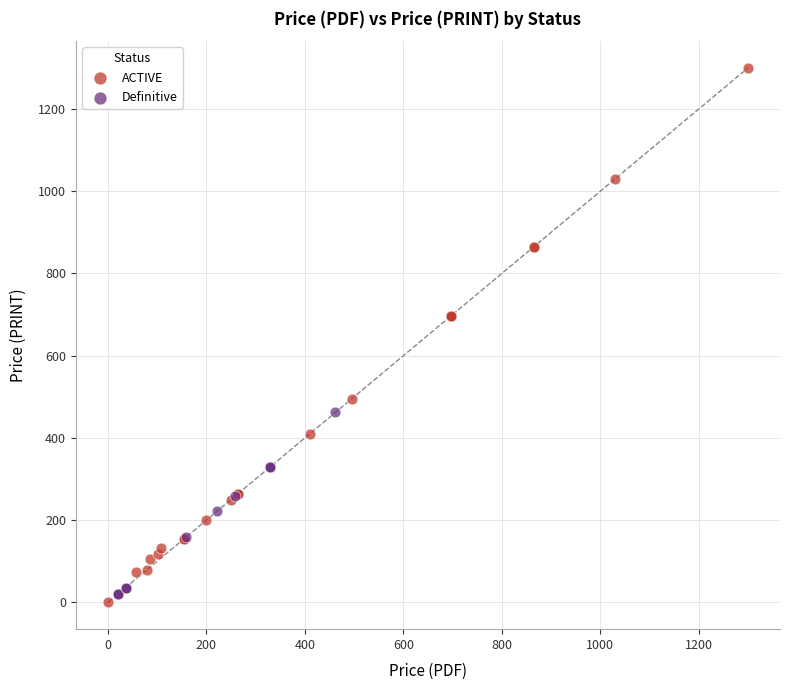

What are all the series names shown in the legend?

ACTIVE, Definitive